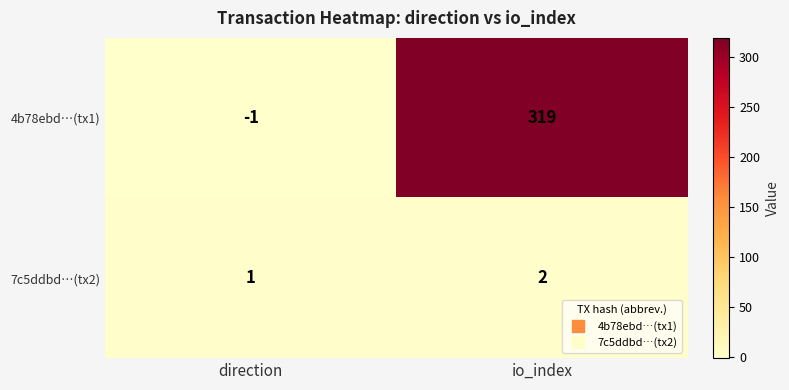

Rank the series by their maximum value, from lowest to highest.

7c5ddbd…(tx2), 4b78ebd…(tx1)